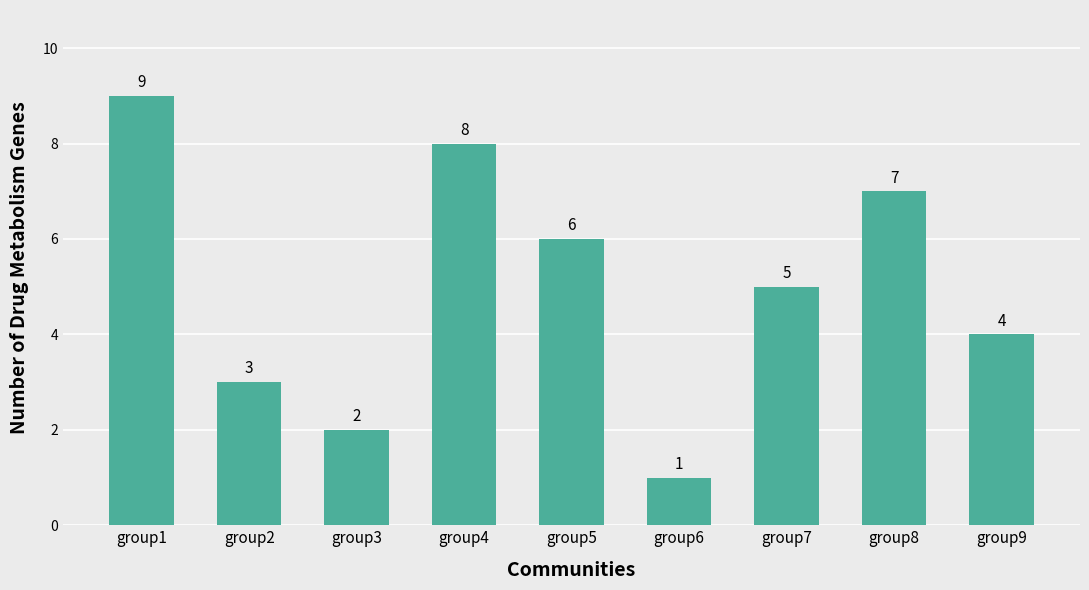

The chart shows a value of 2 at group6. True or false?

False